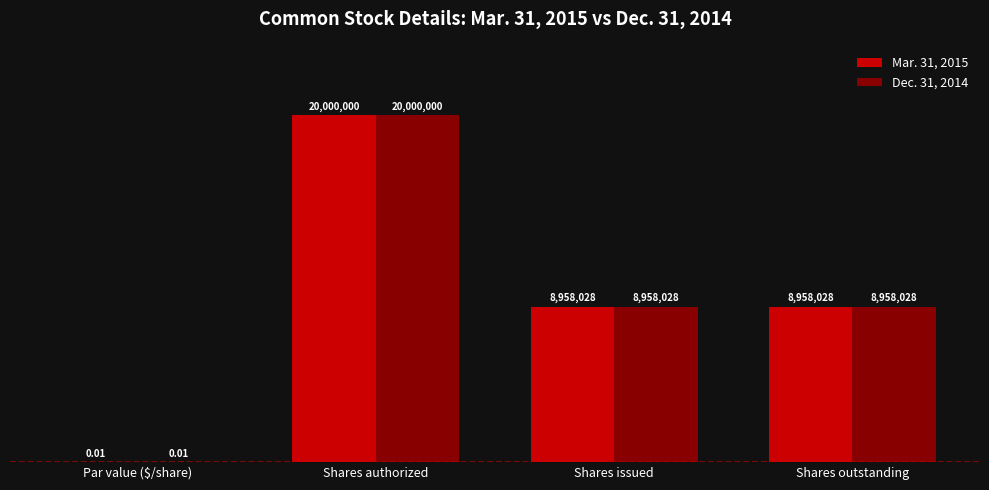

What is the sum of all Mar. 31, 2015 values?

37916056.0